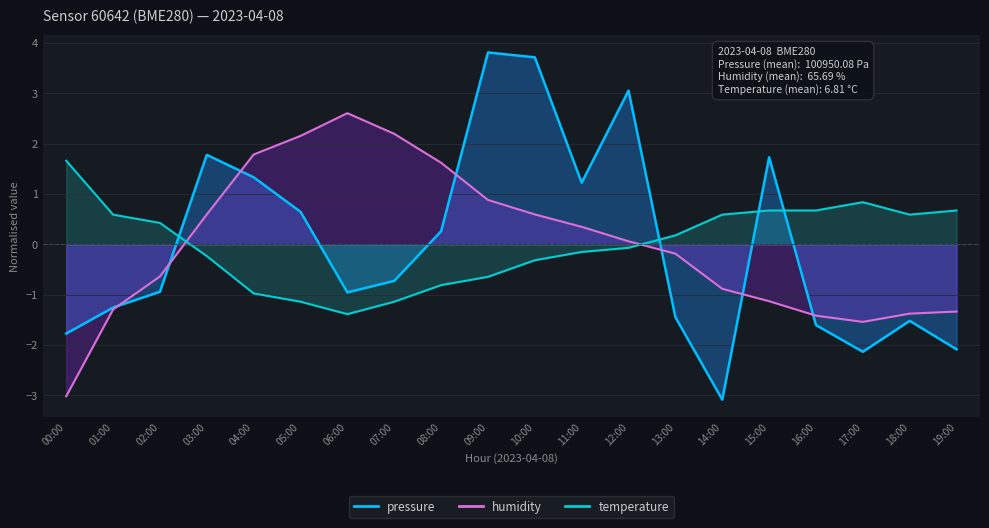

What is the label of the 17th point from the right?

03:00